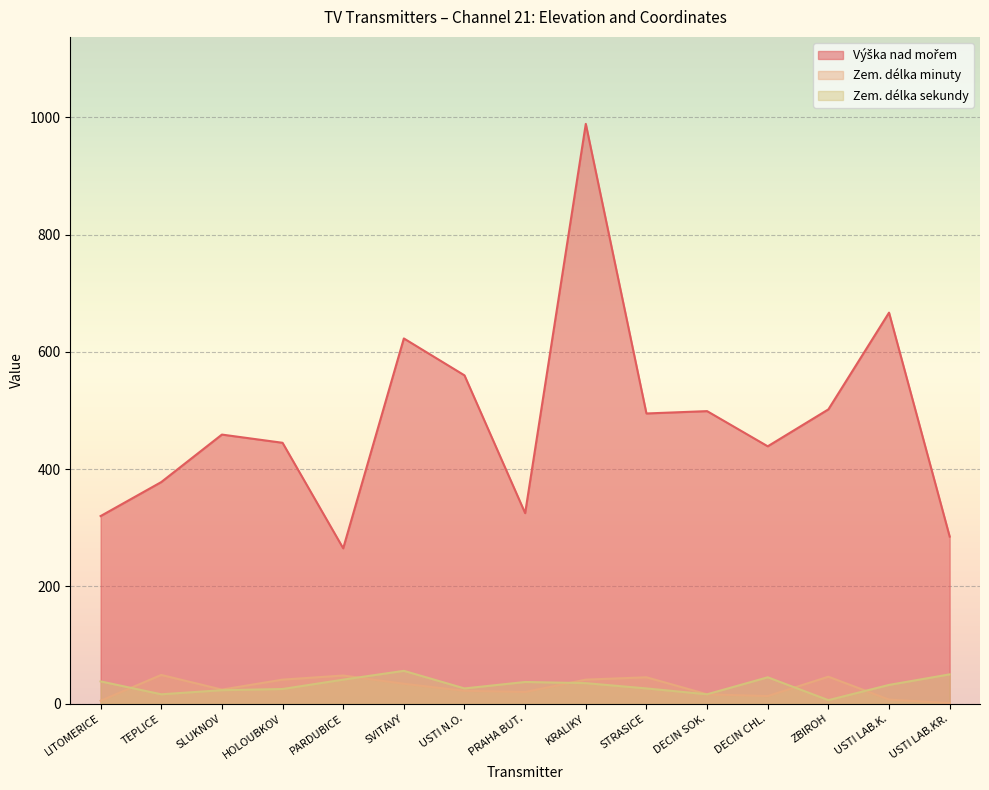

True or false: Zem. délka sekundy and Výška nad mořem cross at least once.

False